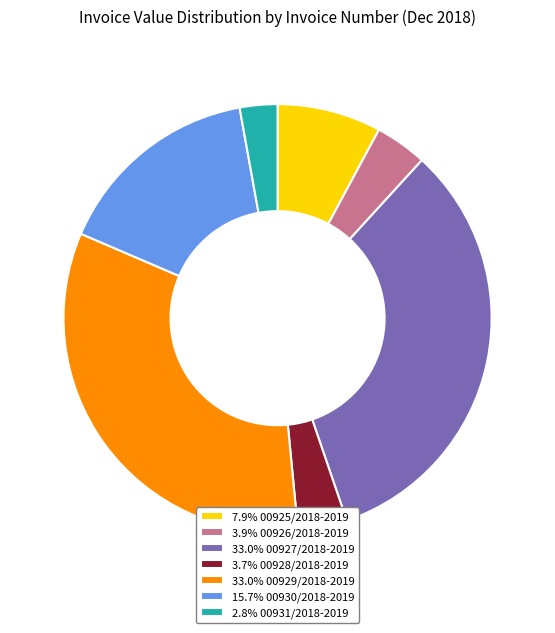

Do 33.0% 00927/2018-2019 and 33.0% 00929/2018-2019 together represent more than half of the pie?

Yes